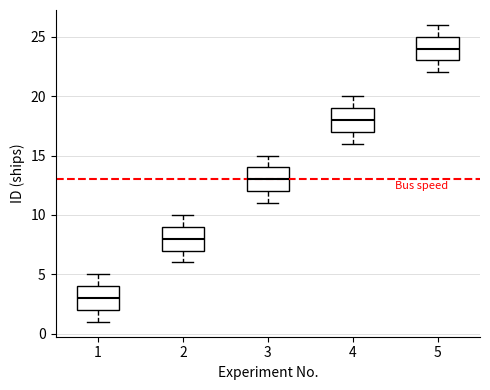

Reading left to right, transcribe this box plot: for each box, give where its median line is, the range the box spans, and where its two whiskers end, as read against the y-axis. The values are not printed on the chart, so give them approximately, as read against the axis.

1: median 3, box 2 to 4, whiskers 1 to 5
2: median 8, box 7 to 9, whiskers 6 to 10
3: median 13, box 12 to 14, whiskers 11 to 15
4: median 18, box 17 to 19, whiskers 16 to 20
5: median 24, box 23 to 25, whiskers 22 to 26